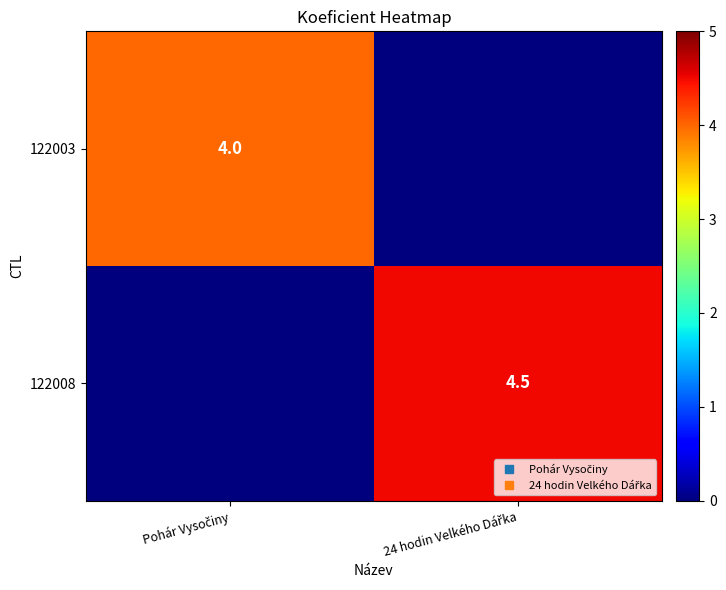

At which label does 122008 reach its peak?

24 hodin Velkého Dářka